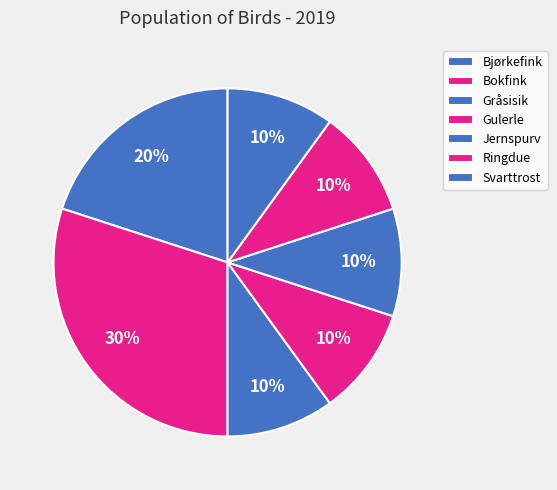

How many segments does this pie chart have?

7